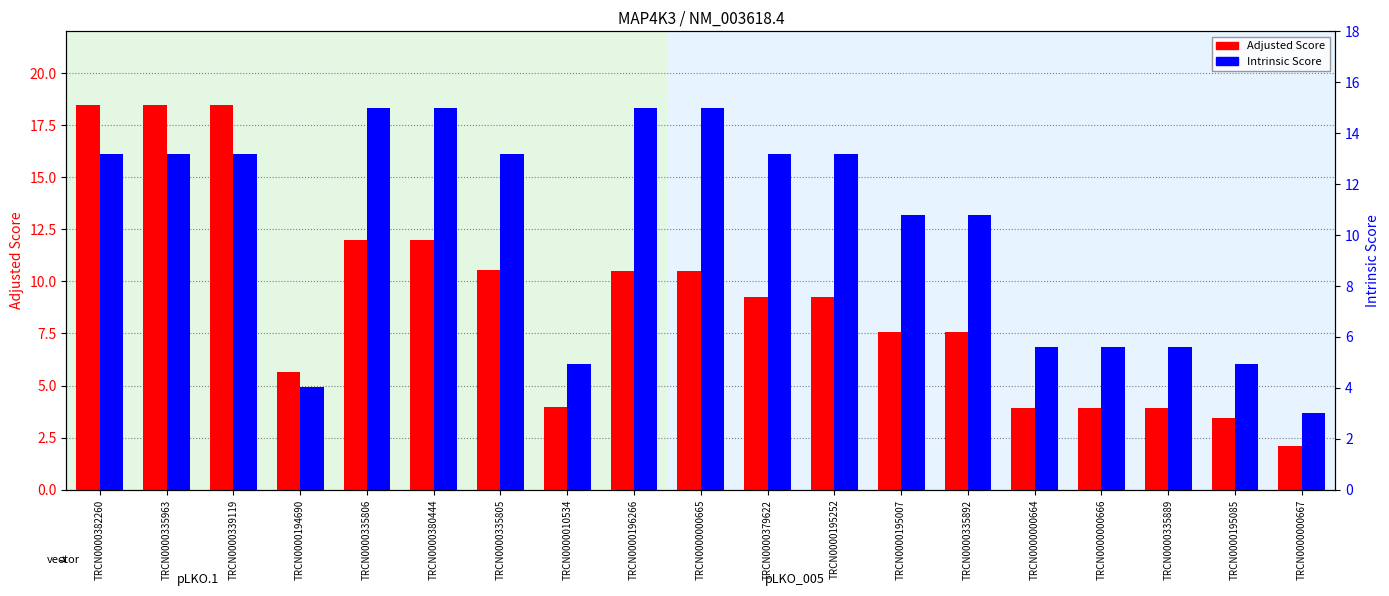

How many bars are there in each group?

2